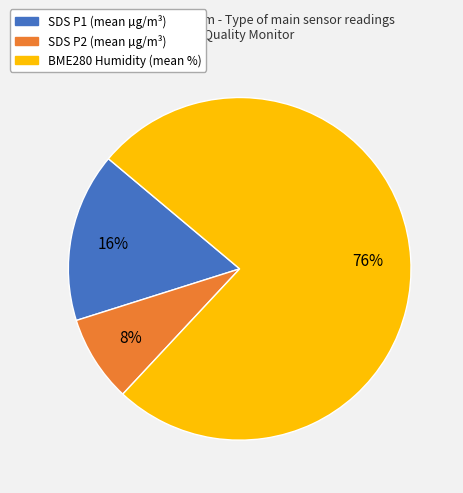

Is there any slice that represents more than half of the pie?

Yes